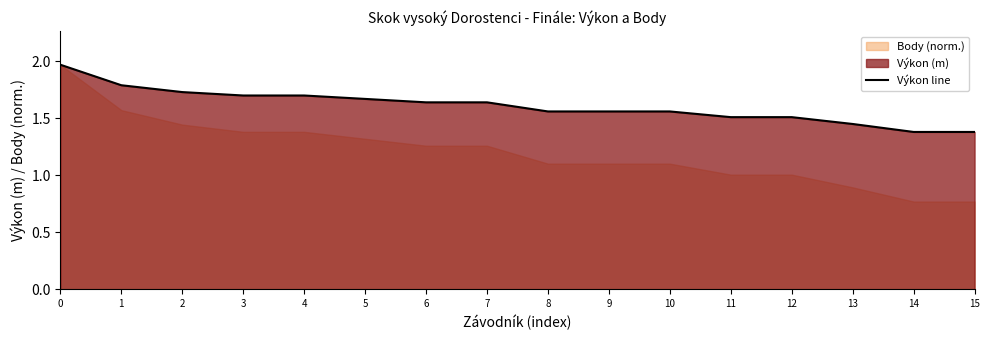

True or false: there are more than 0 points higher than both neighbors.

False